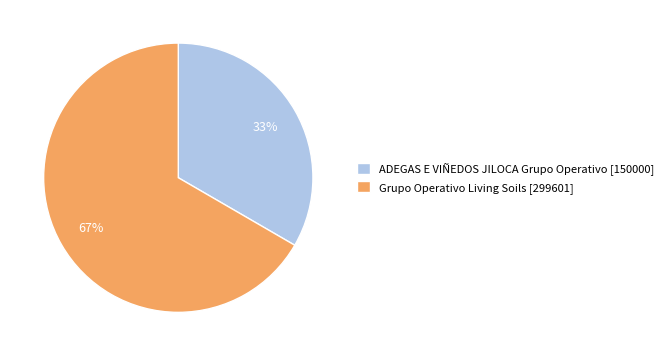

How many segments does this pie chart have?

2